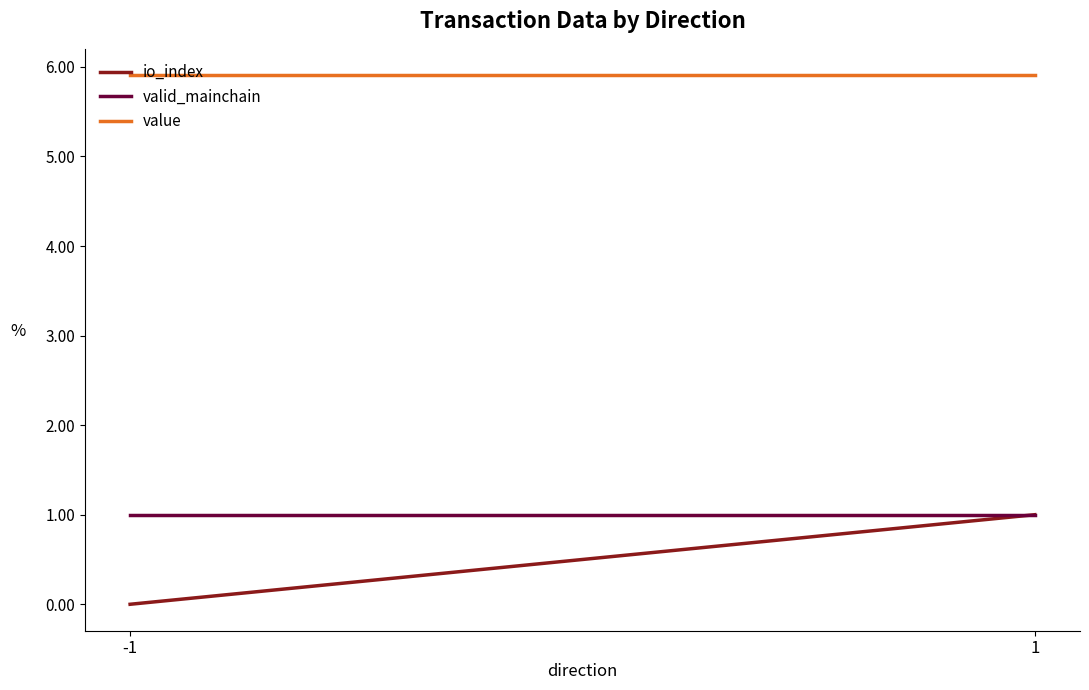

What are all the series names shown in the legend?

io_index, valid_mainchain, value